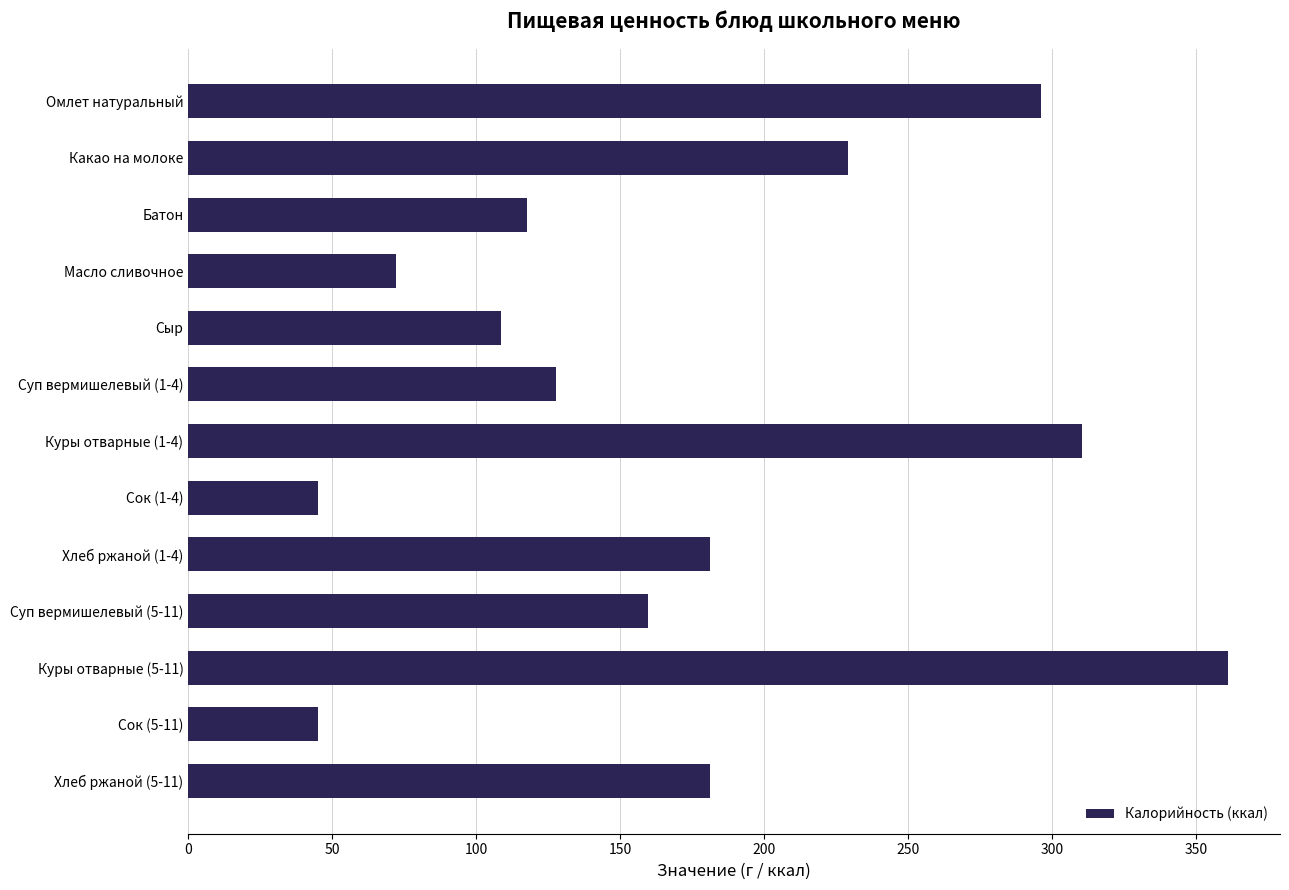

What position from the top is Хлеб ржаной (1-4)?

9